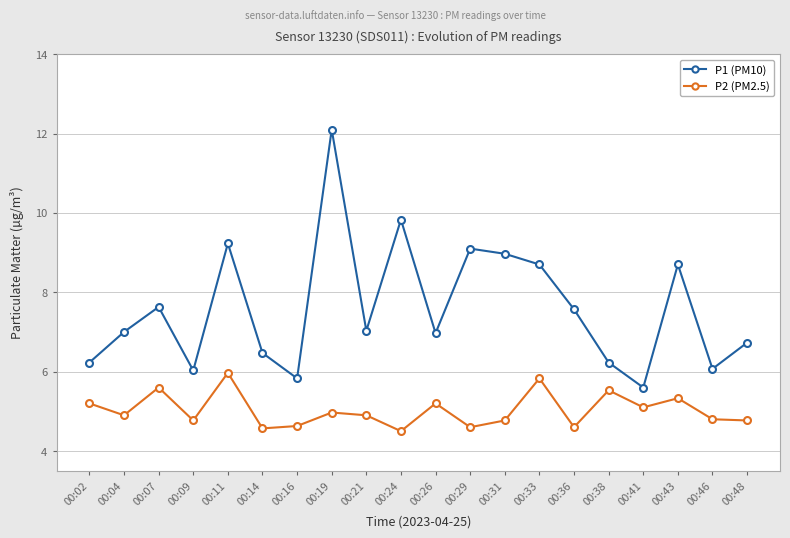

What is the value of the P2 (PM2.5) point at the 1st from the left?

5.2